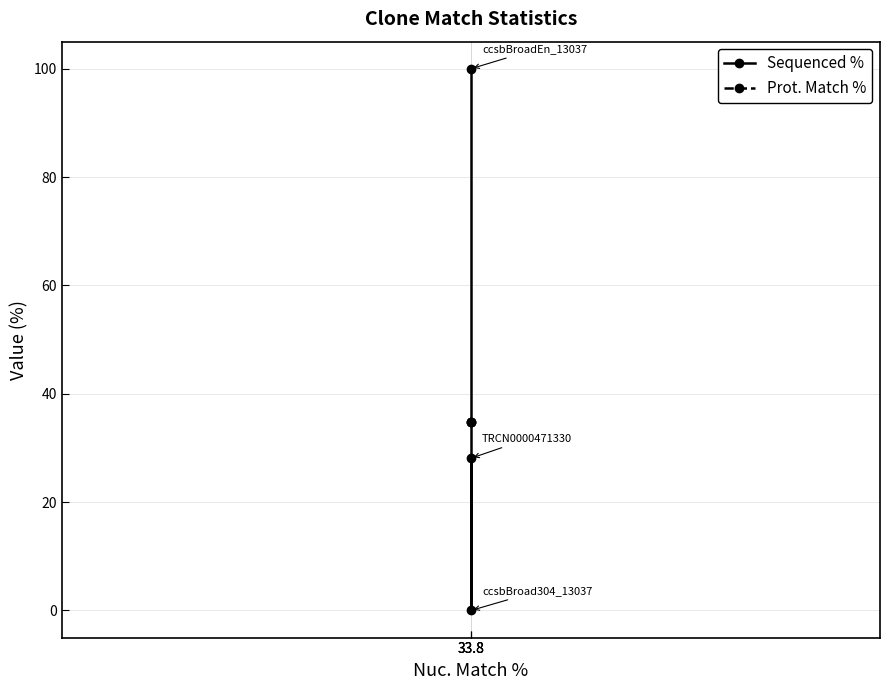

What is the value of the Prot. Match % point at the 1st from the left?

34.8